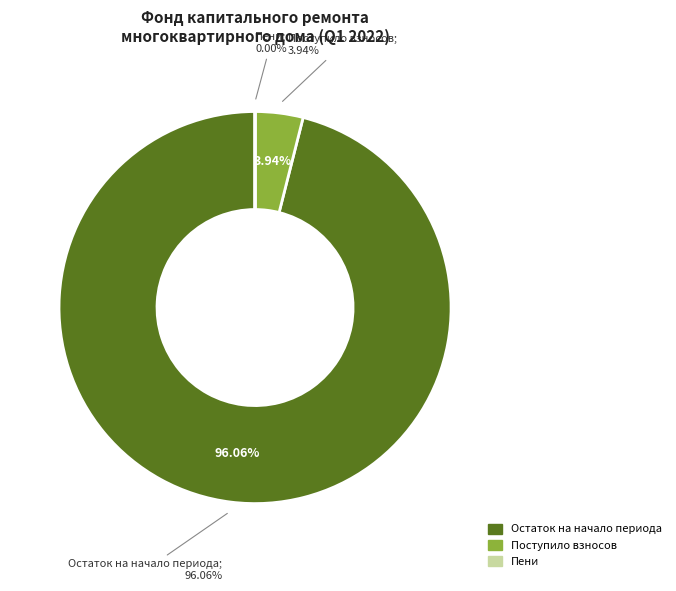

The за счет минимального взноса slice represents 99% of the pie. True or false?

False